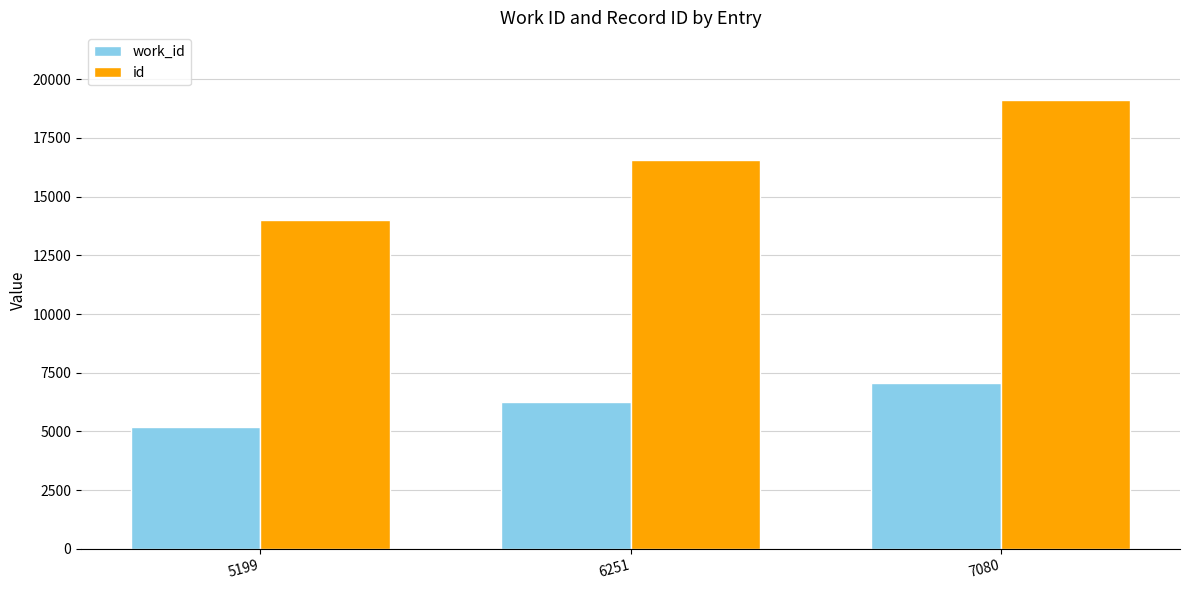

What are all the series names shown in the legend?

work_id, id